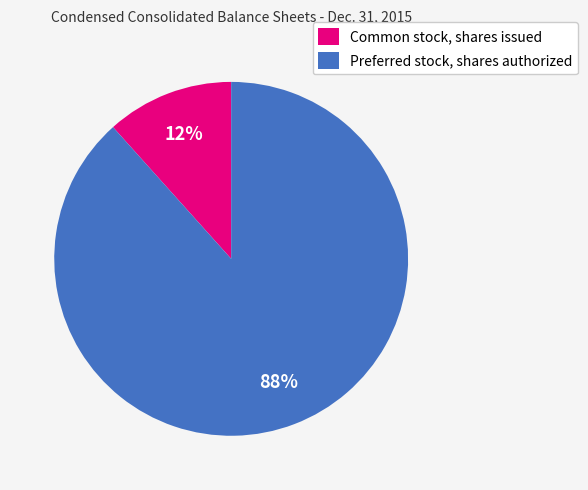

True or false: Common stock, shares issued accounts for 1% of the total.

False